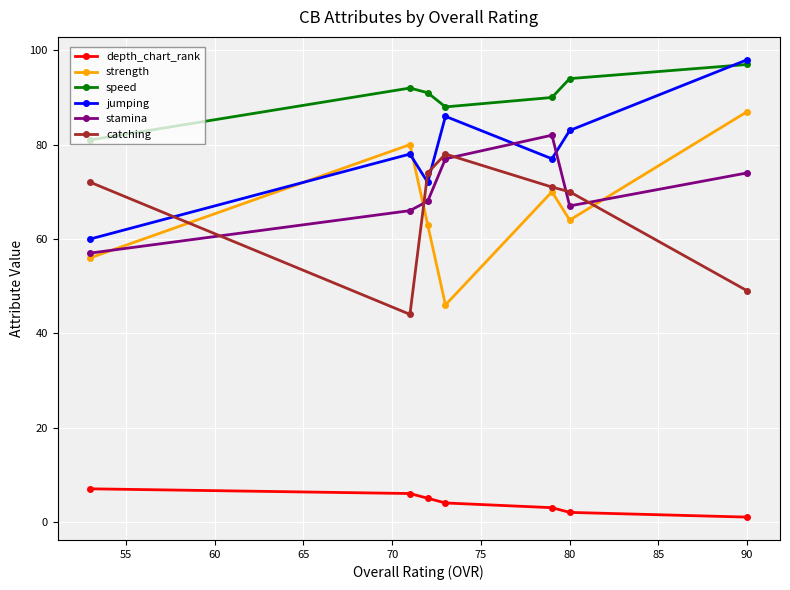

Which series has the widest spread of values?

strength